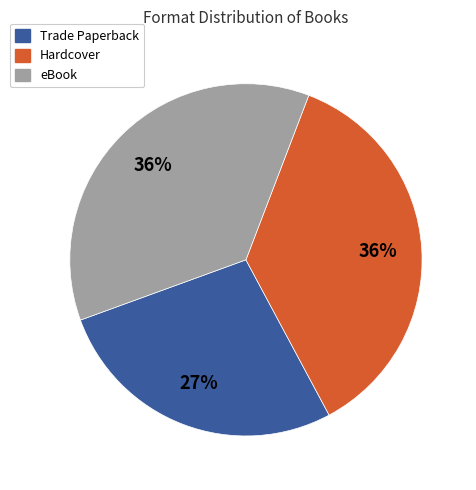

How many segments does this pie chart have?

3